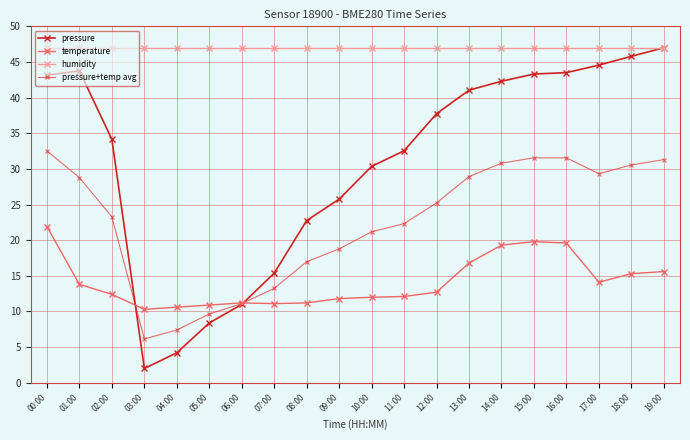

What is the sum of the pressure values at 13:00 and 04:00?

45.2